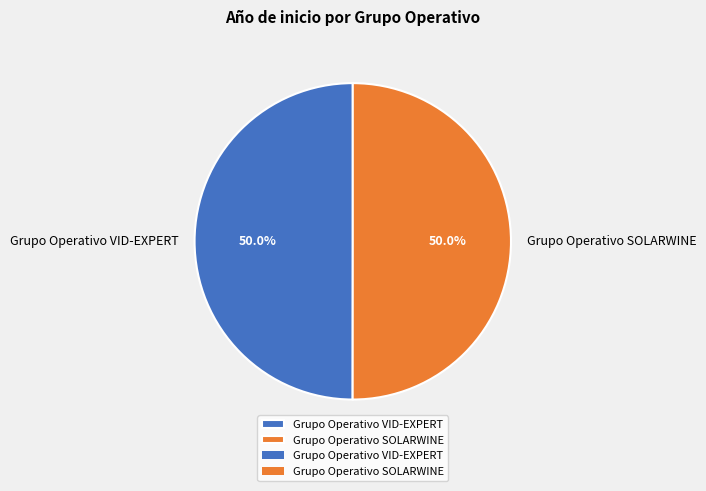

Do Grupo Operativo SOLARWINE and Grupo Operativo VID-EXPERT together represent more than half of the pie?

Yes